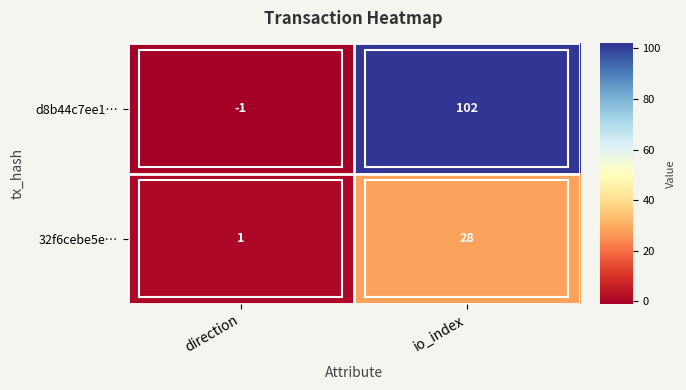

What is the difference between the maximum and minimum values in the 32f6cebe5e… series?

27